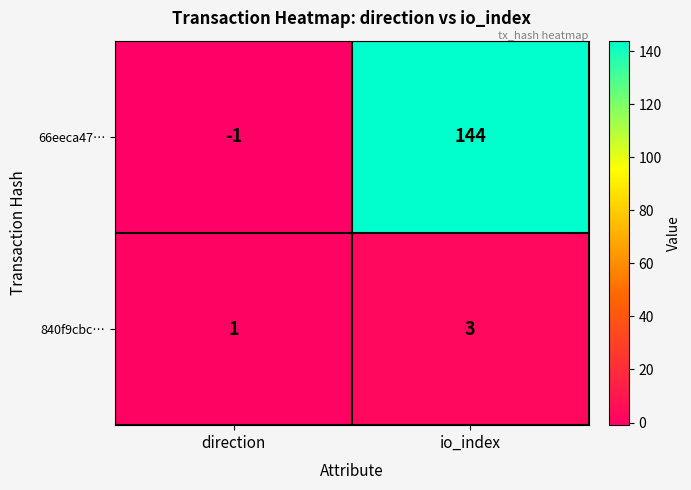

At which category does the chart reach its peak across all series?

io_index